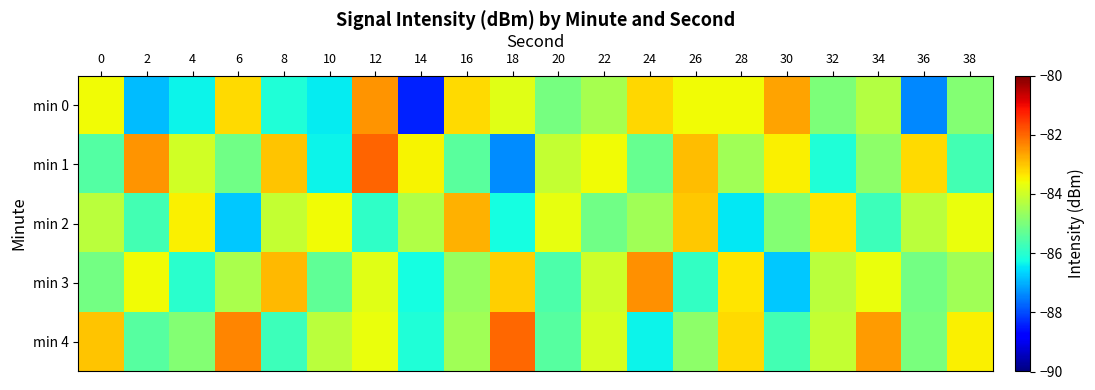

What is the total value across all series at 10?

-425.9